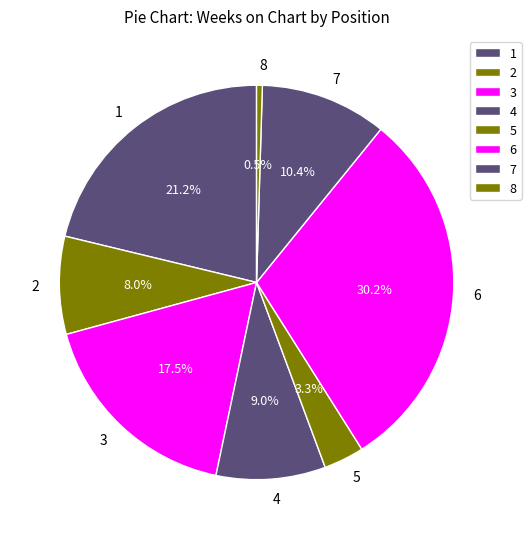

What is the largest slice in the pie chart?

6